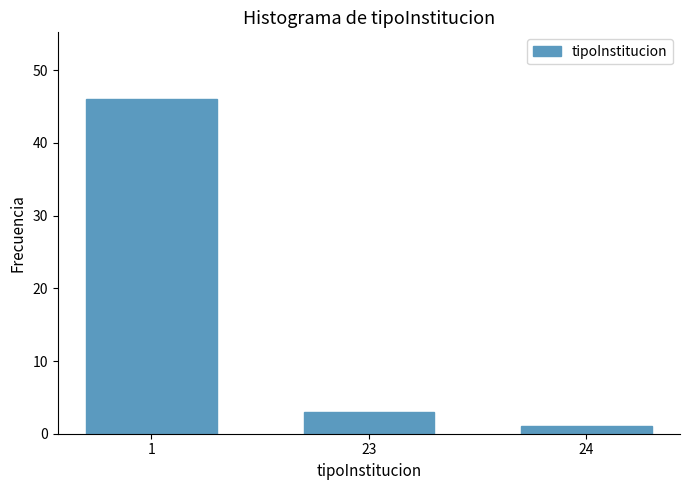

Reading left to right, list all the values displayed in this chart.

1=46	23=3	24=1